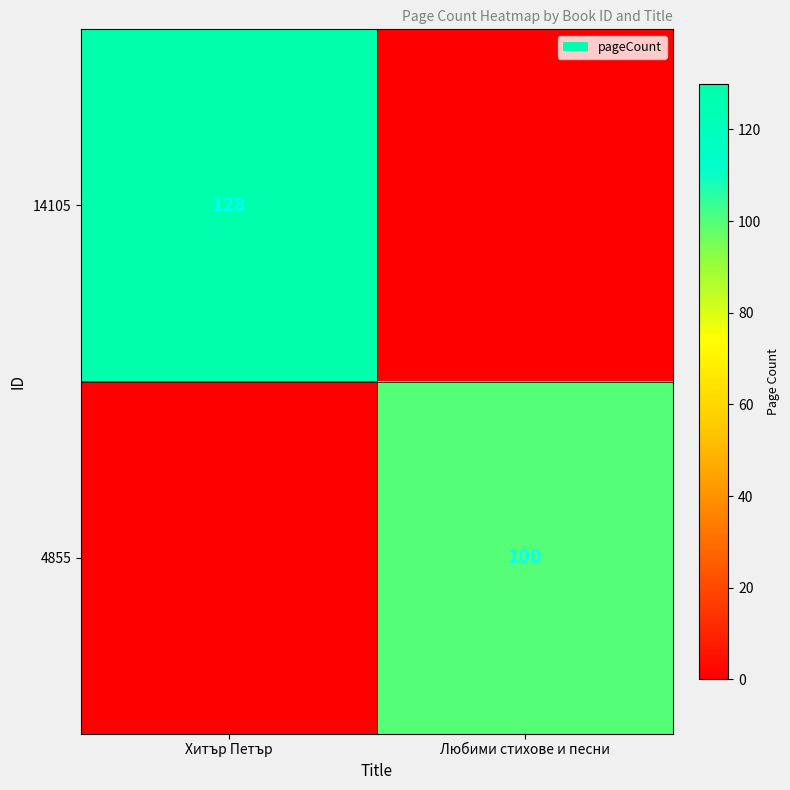

True or false: 14105 has a value of 128 at Хитър Петър.

True